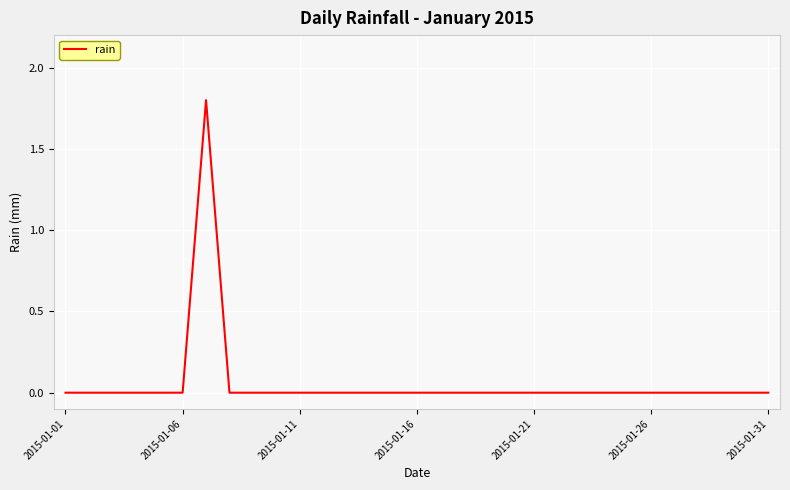

Does the chart display data point markers on the line(s)?

No